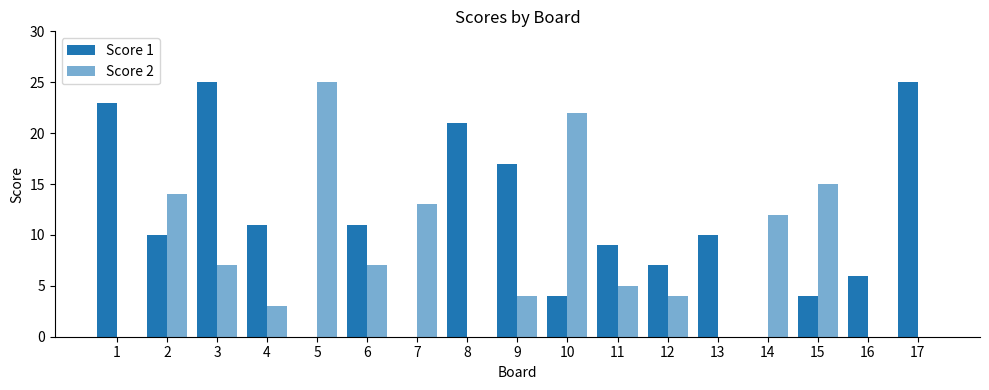

Are the bars grouped side by side (vs. stacked)?

Yes